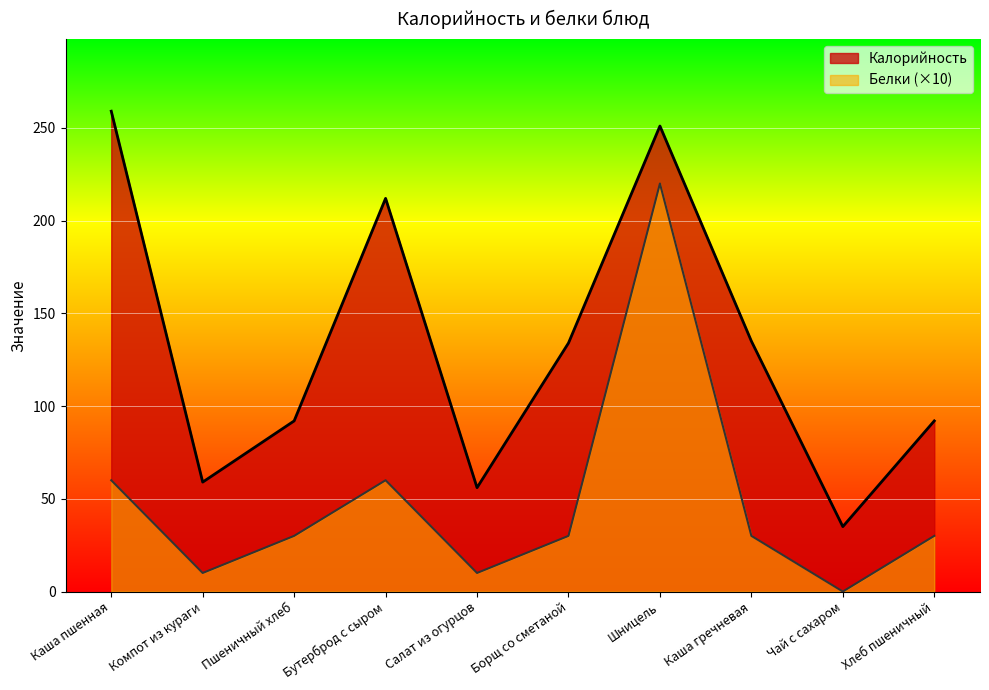

What are all the series names shown in the legend?

Калорийность, Белки